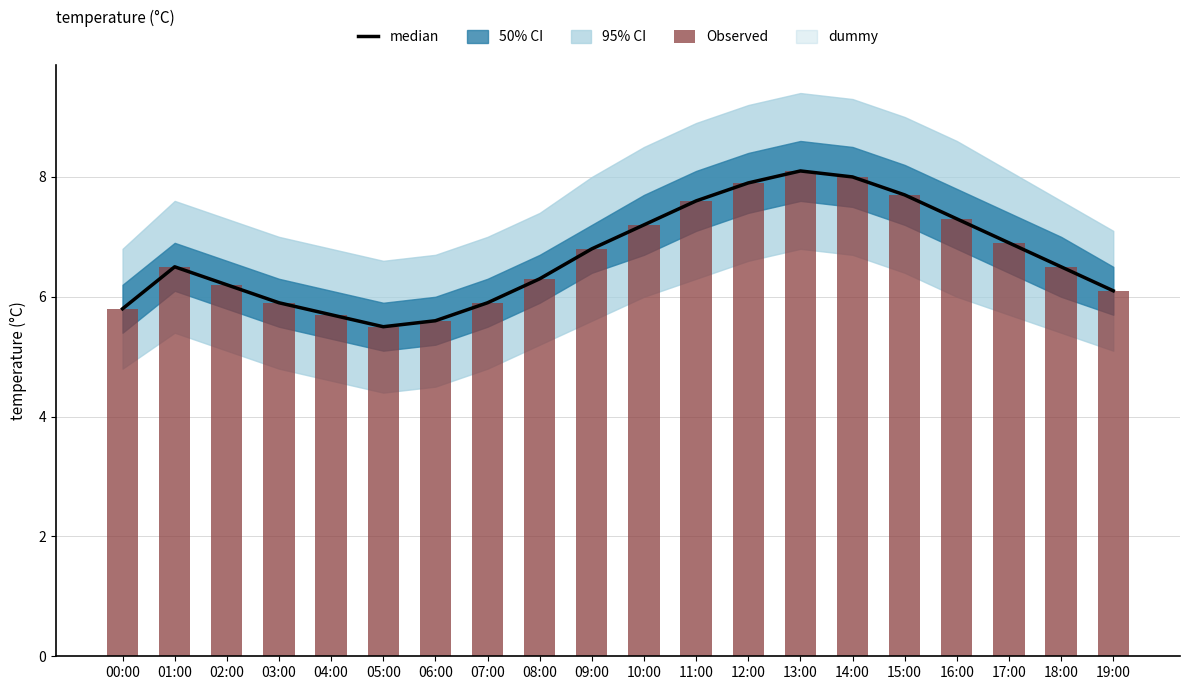

What is the difference between the maximum and minimum values in the median series?

2.6